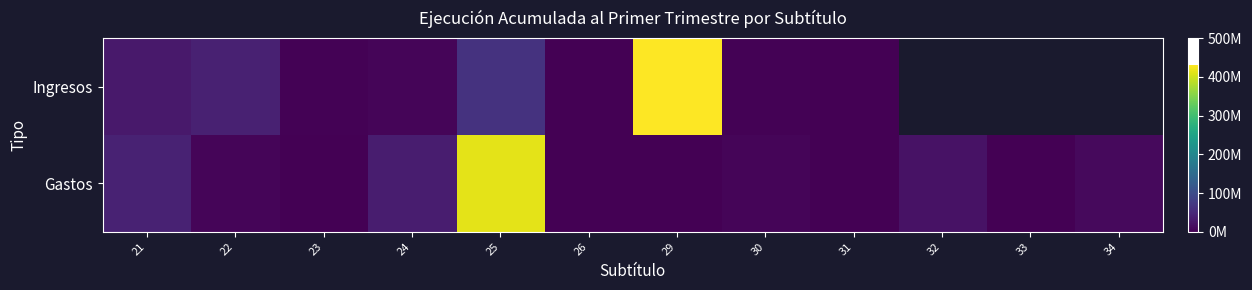

How many data points in Ingresos are above 39308551?

2